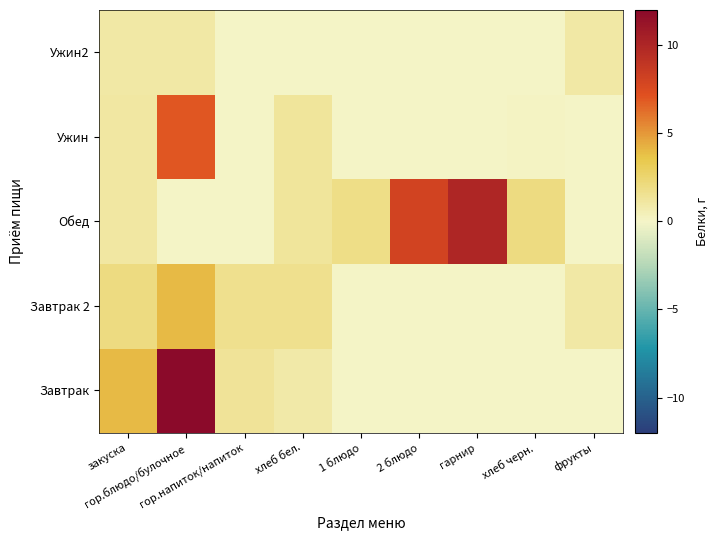

At how many categories does at least one series exceed 5?

3